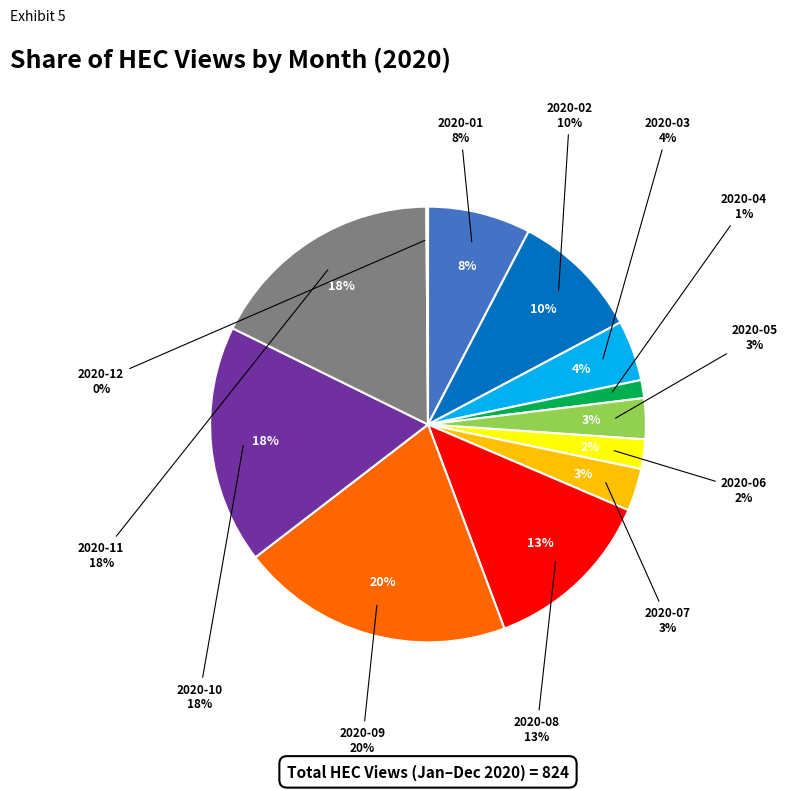

To the nearest percent, what portion does 2020-11 represent?

18%